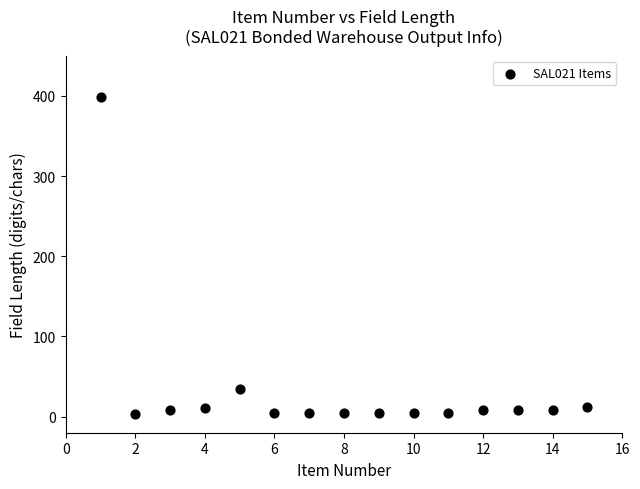

What Y value in the scatter plot is closest to 200?

35